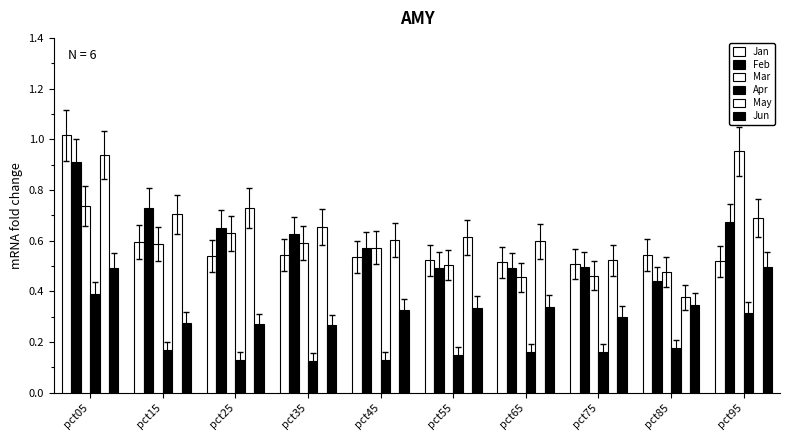

Where is Jan nearest to the value 0?

pct75